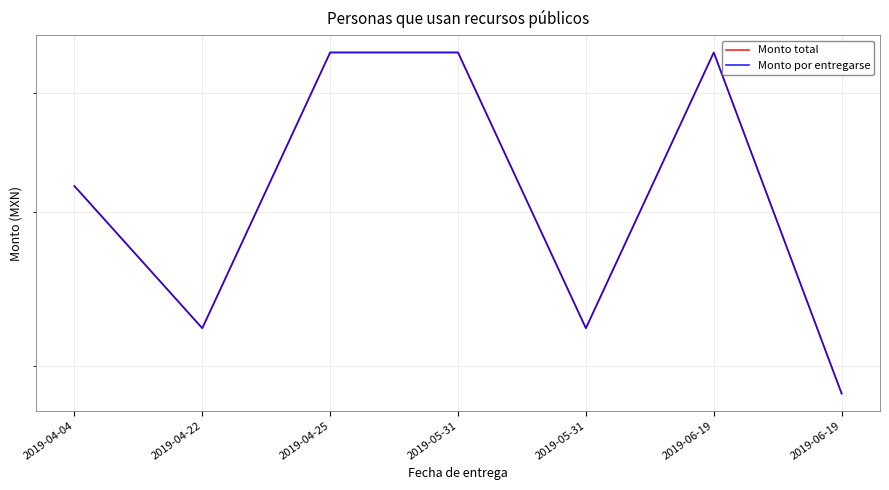

What is the value of the Monto por entregarse point at the 7th from the left?

5390